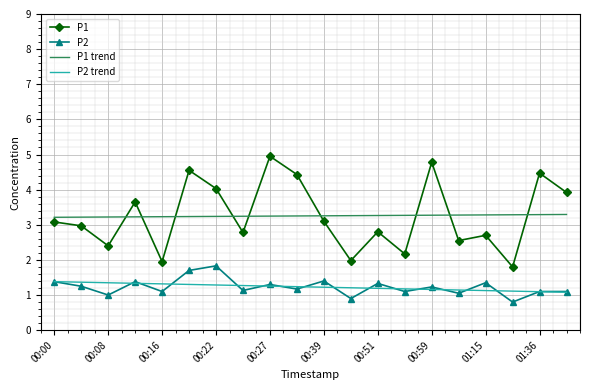

Rank the series by their maximum value, from lowest to highest.

P2 trend, P2, P1 trend, P1